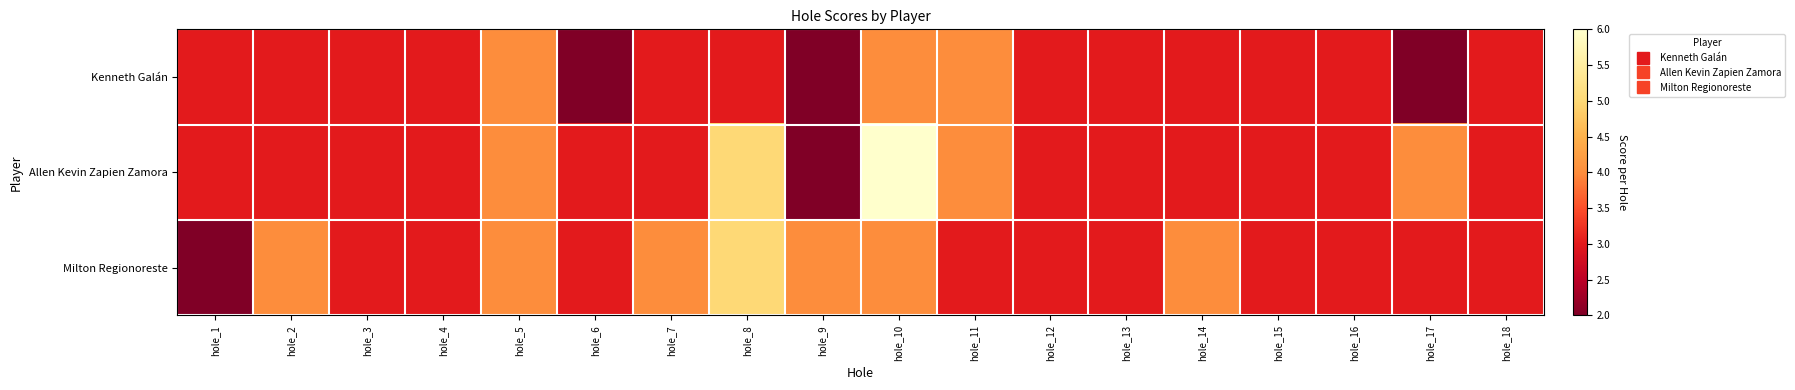

How many data points does each series have?

18